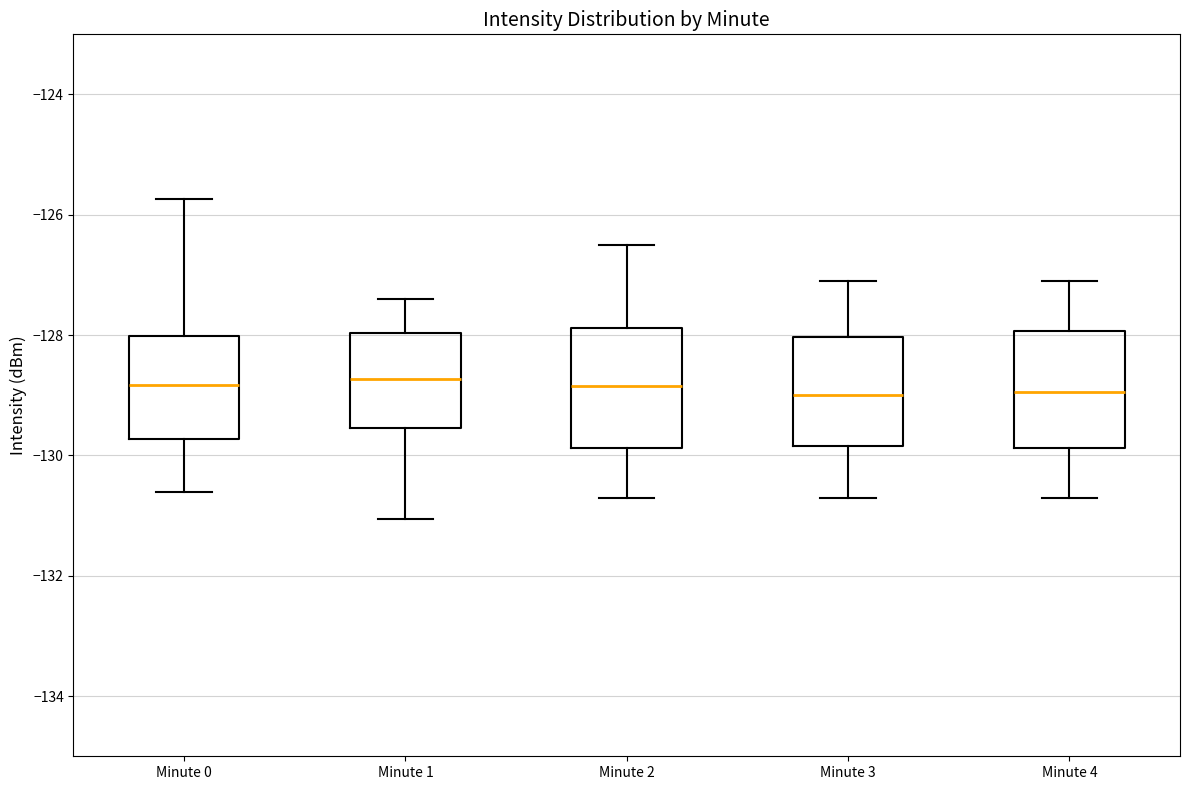

Reading left to right, read every box against the y-axis: the position of its median line, the range the box covers, and the ends of its whiskers. The values are not printed on the chart, so give them approximately, as read against the axis.

Minute 0: median -128.8, box -129.8 to -128.0, whiskers -130.6 to -125.8
Minute 1: median -128.8, box -129.6 to -128.0, whiskers -131.0 to -127.4
Minute 2: median -128.8, box -129.8 to -127.8, whiskers -130.6 to -126.4
Minute 3: median -129.0, box -129.8 to -128.0, whiskers -130.6 to -127.0
Minute 4: median -129.0, box -129.8 to -128.0, whiskers -130.6 to -127.0